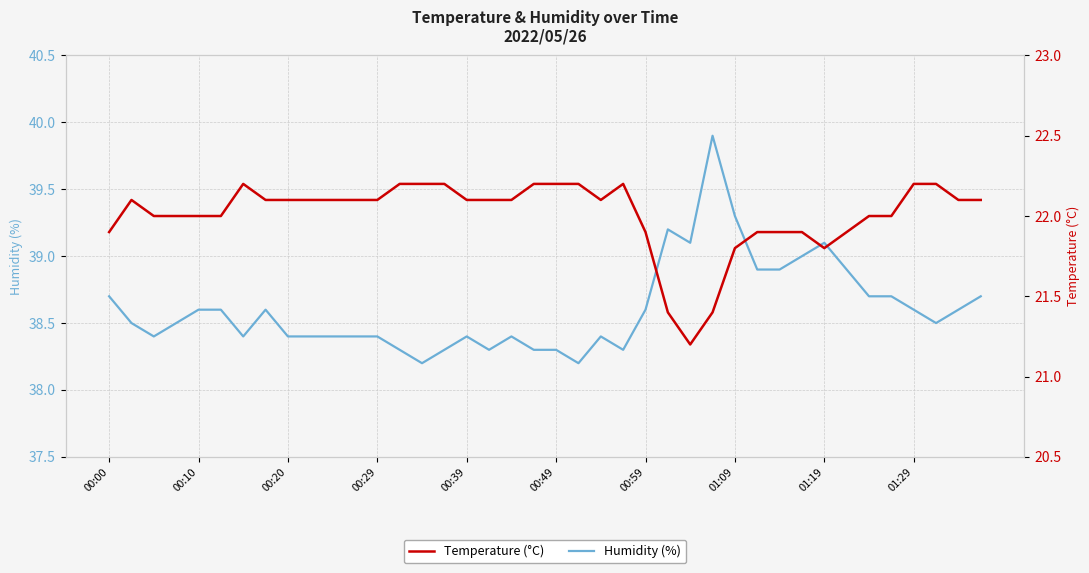

How many lines are shown in the chart?

2